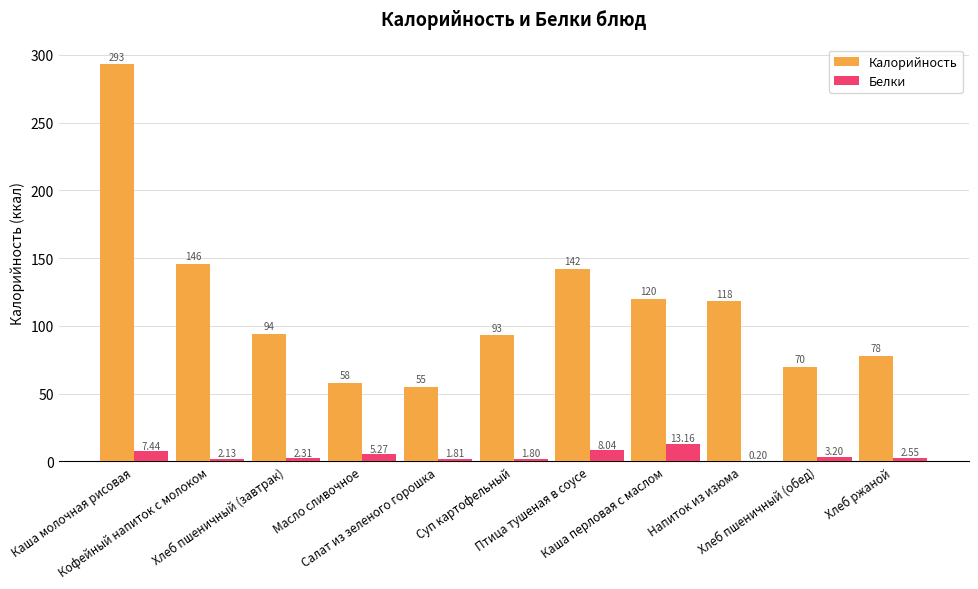

Which series has the largest total across all categories?

Калорийность